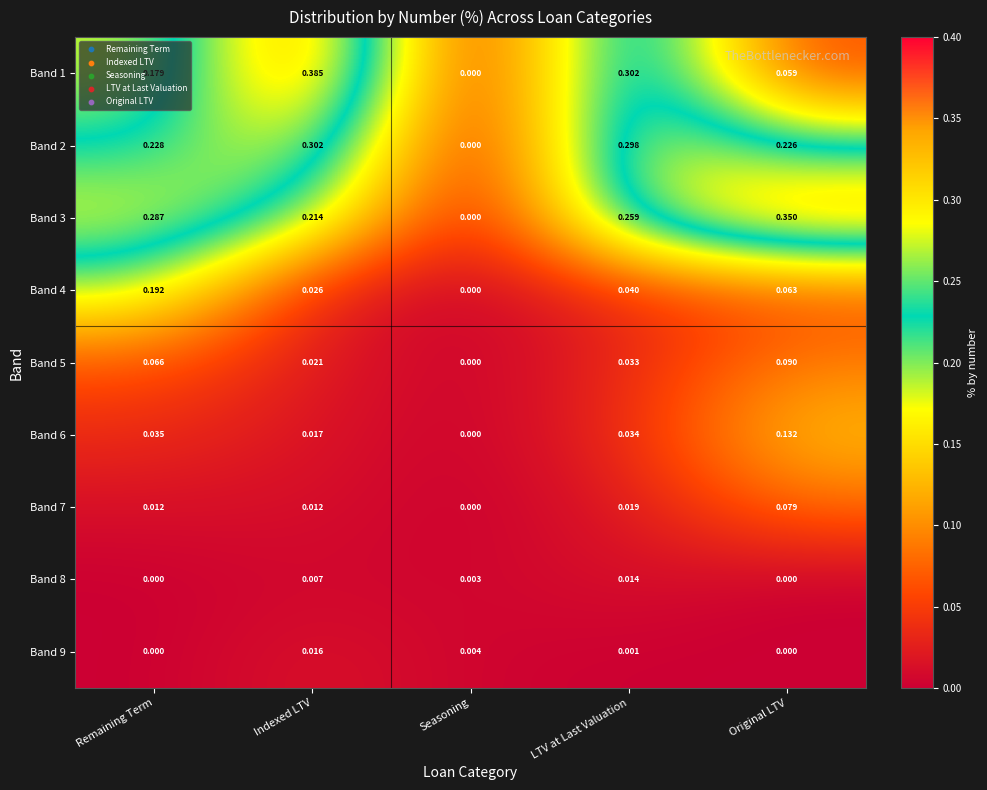

Is the value of Band 4 at Seasoning greater than the value of Band 1 at Original LTV?

No